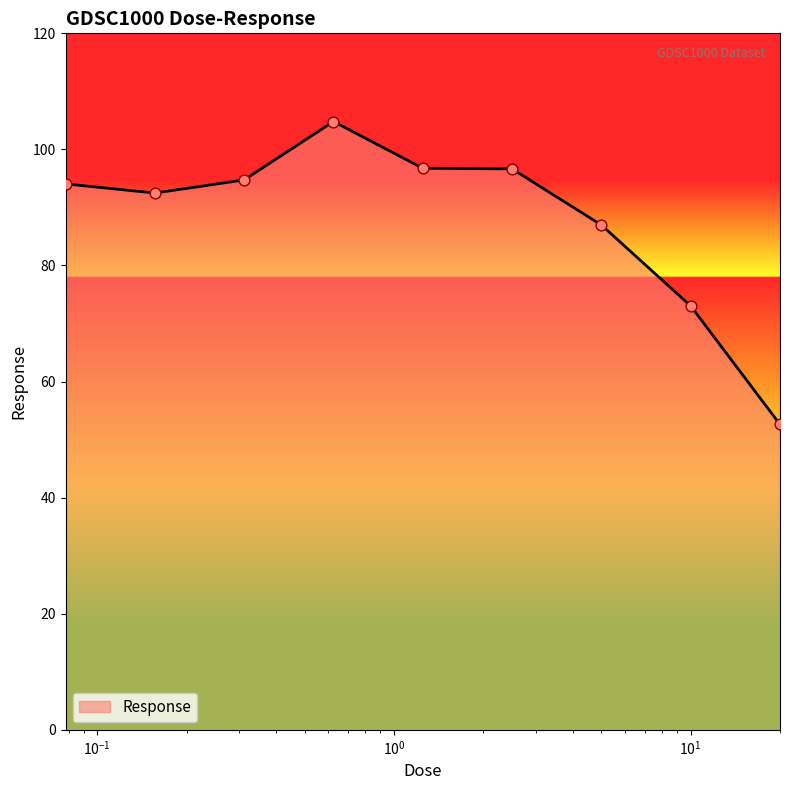

What is the greatest value displayed?

104.8